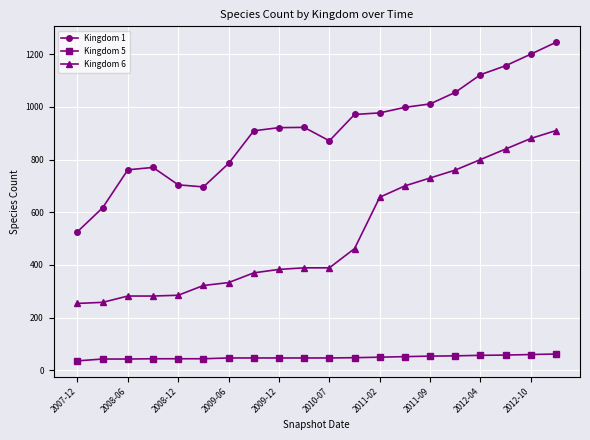

What is the minimum value shown in the chart?

36